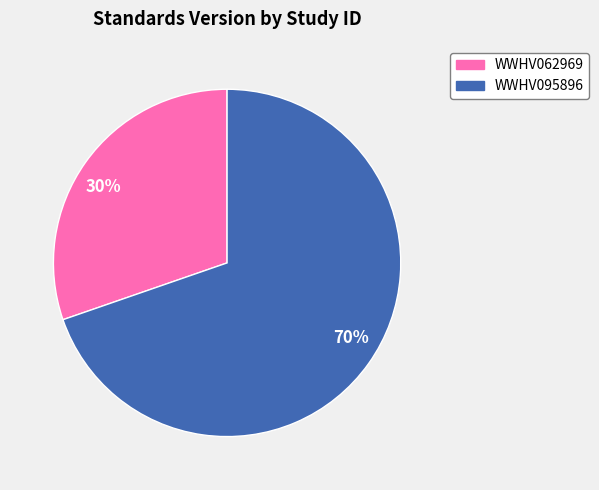

Which category has the biggest portion of the pie?

70%